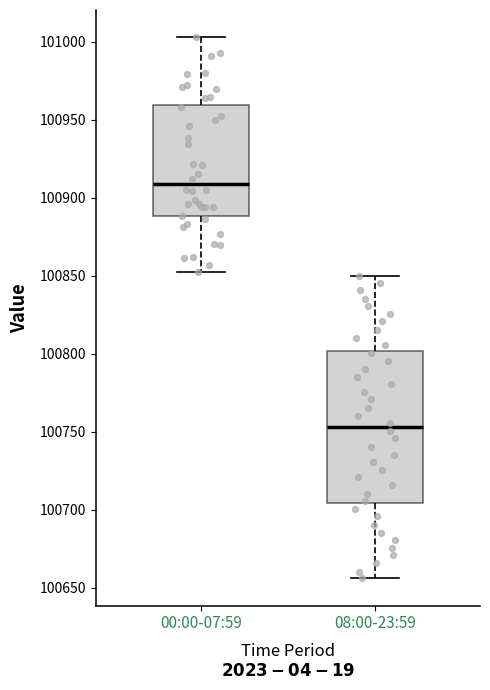

Where is the upper edge of the box for 00:00-07:59 on the y-axis? The values are not printed on the chart, so give them approximately, as read against the axis.

100960